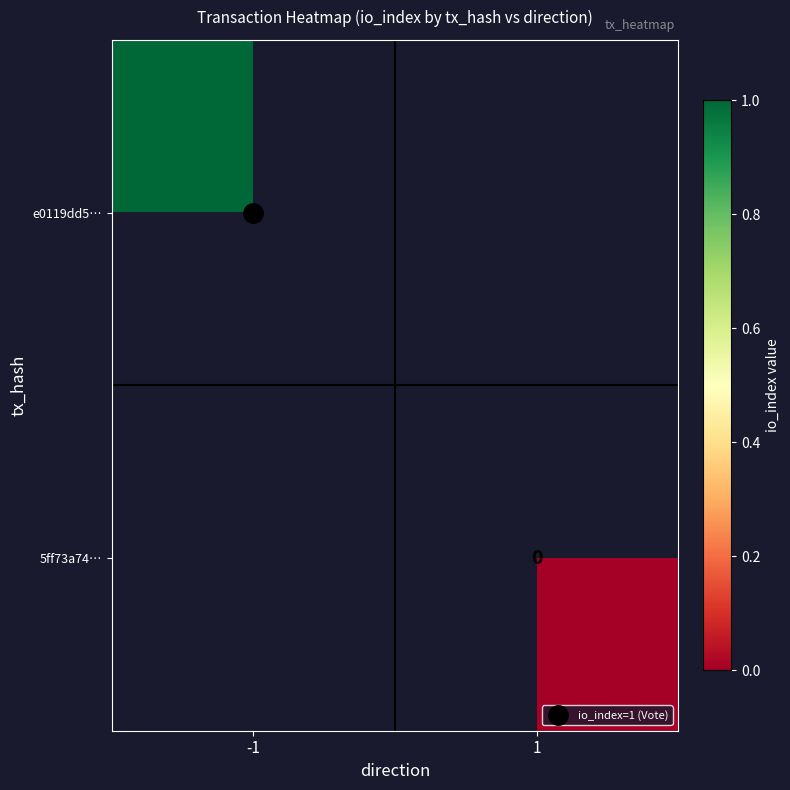

What is the maximum value shown in the chart?

1.0